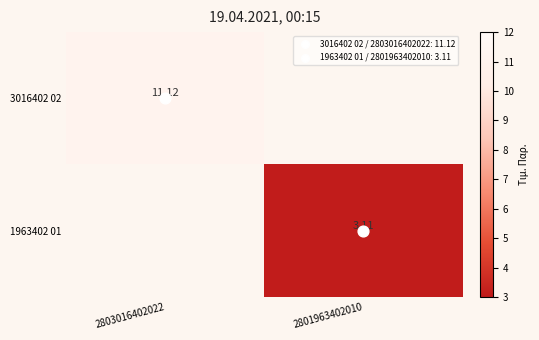

At 2803016402022, list the series in order from largest to smallest.

3016402 02, 1963402 01